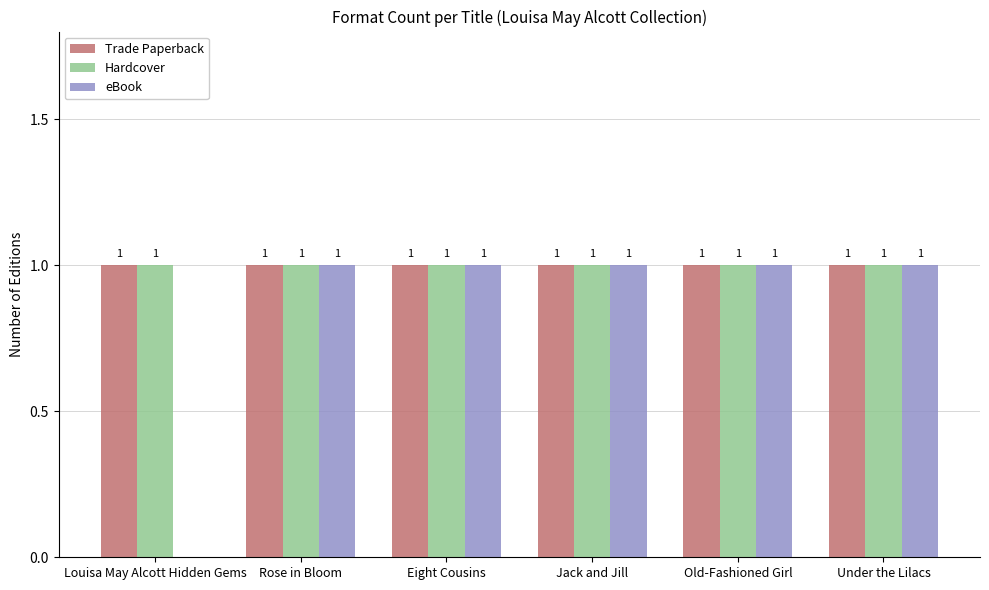

Is it true that Hardcover equals 1 at Eight Cousins?

True